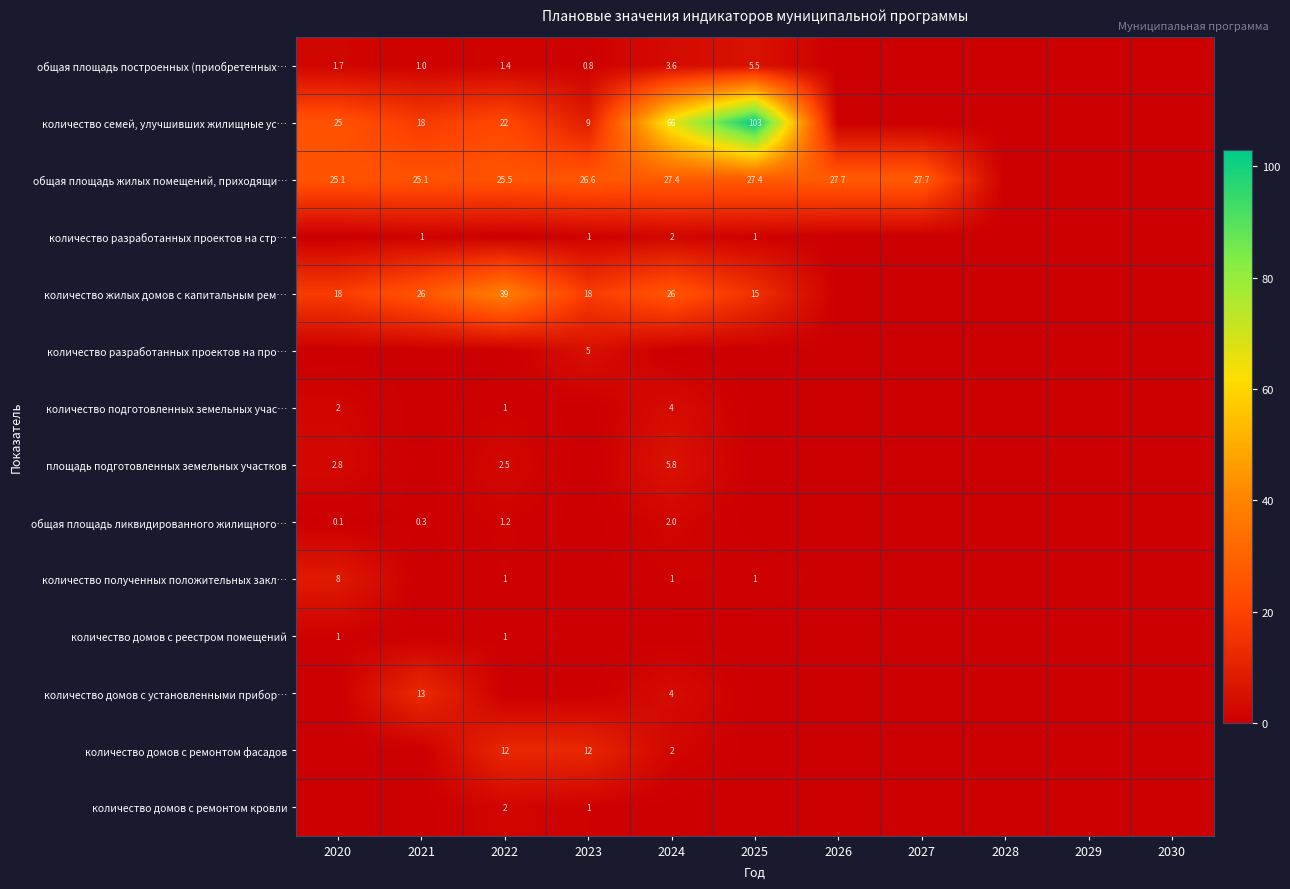

True or false: общая площадь жилых помещений, приходящи… has a value of 25.5 at 2022.

True